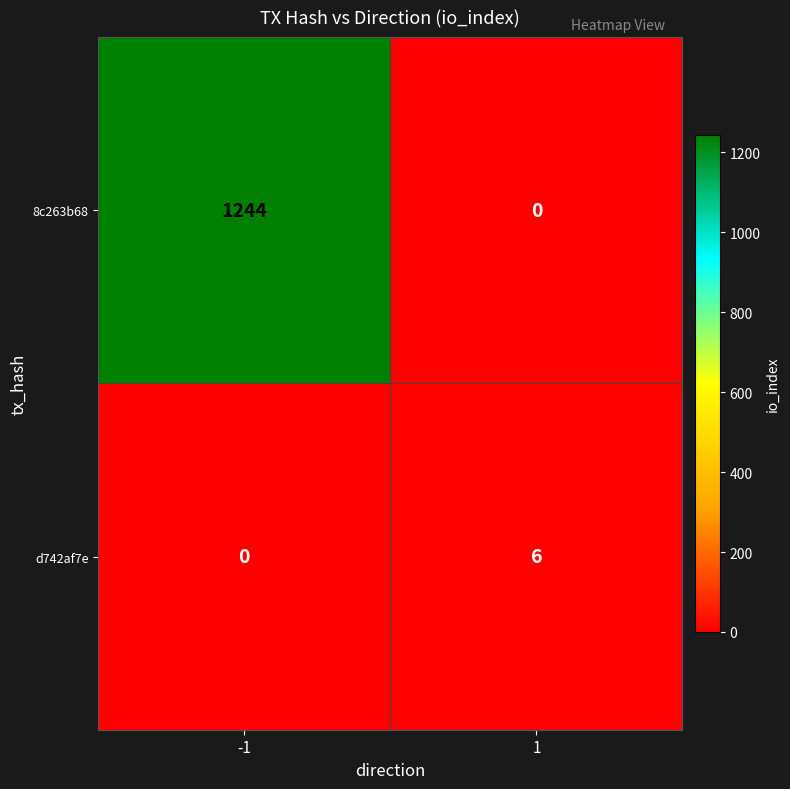

At how many categories does at least one series exceed 1228?

1